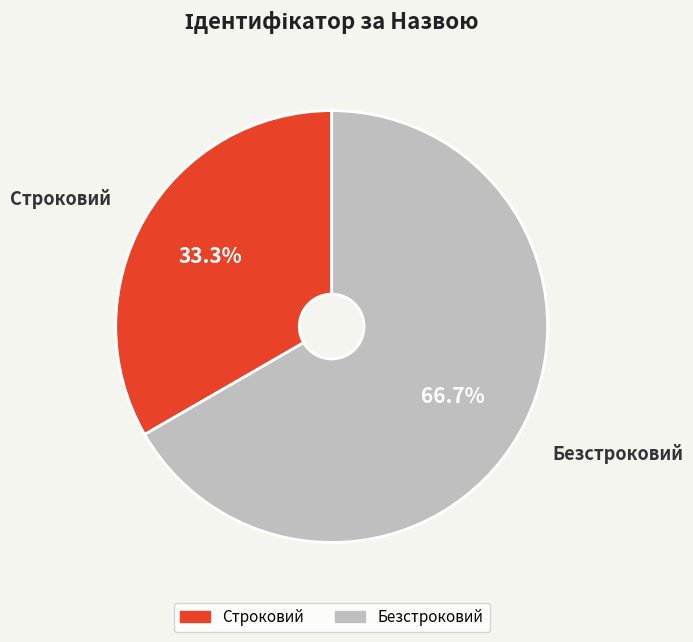

Combined, do Безстроковий and Строковий account for over 50%?

Yes